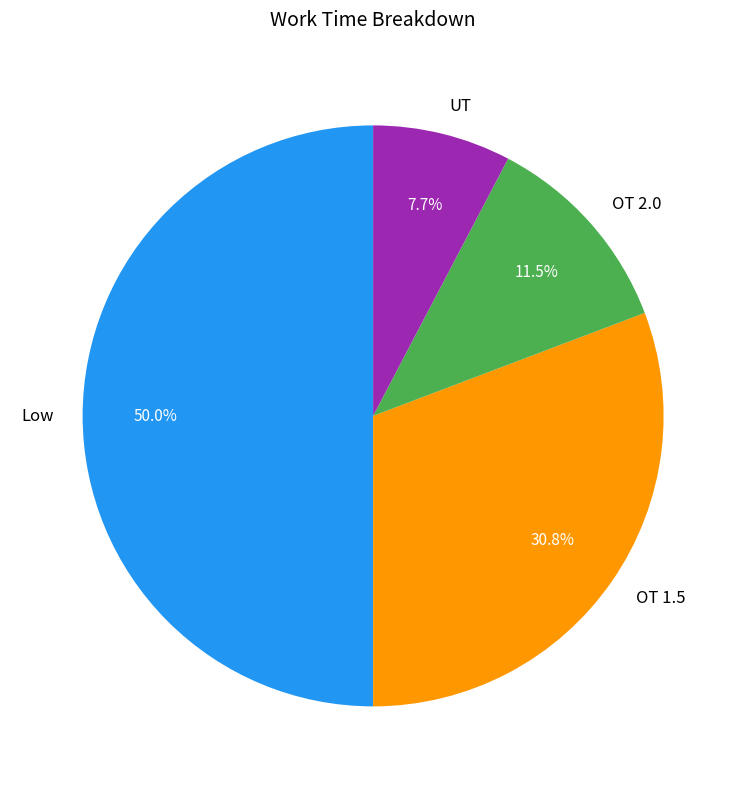

True or false: OT 2.0 accounts for 19% of the total.

False